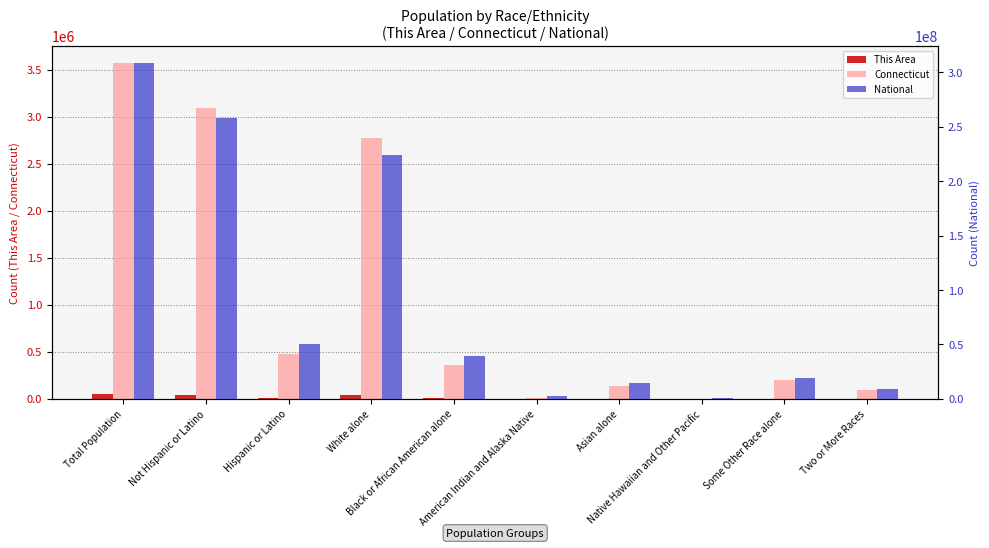

Are the bars grouped side by side (vs. stacked)?

Yes